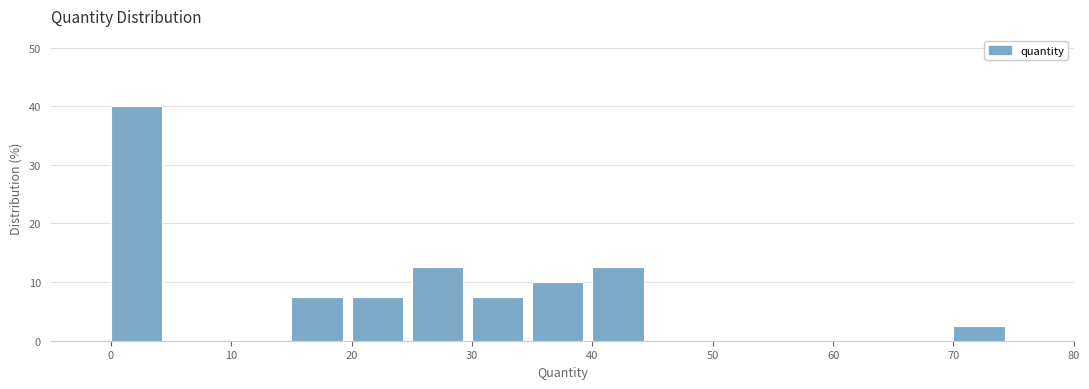

What is the height of the bar covering 0 to 5 on the x-axis? The values are not printed on the chart, so give them approximately, as read against the axis.

40